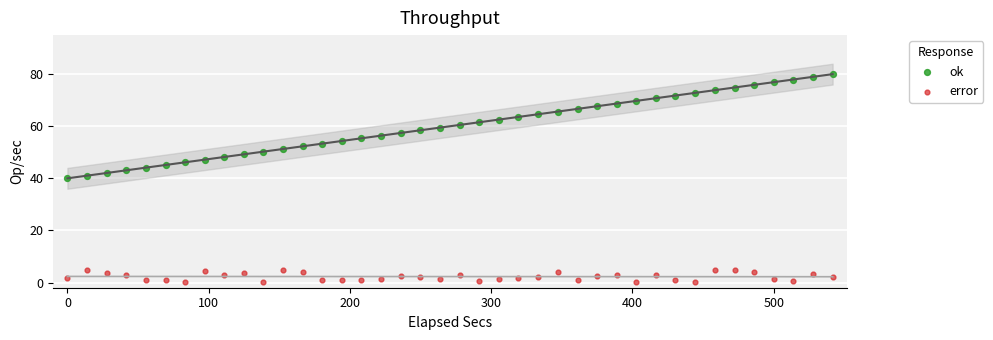

Which series reaches the minimum Y coordinate?

error